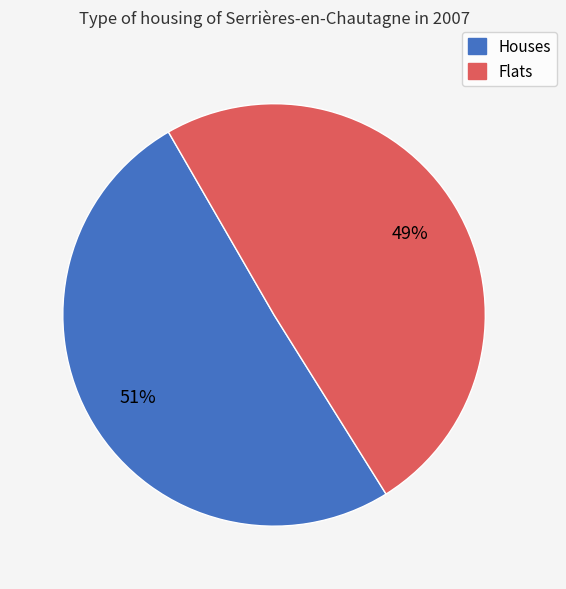

Does any single category account for the majority?

Yes